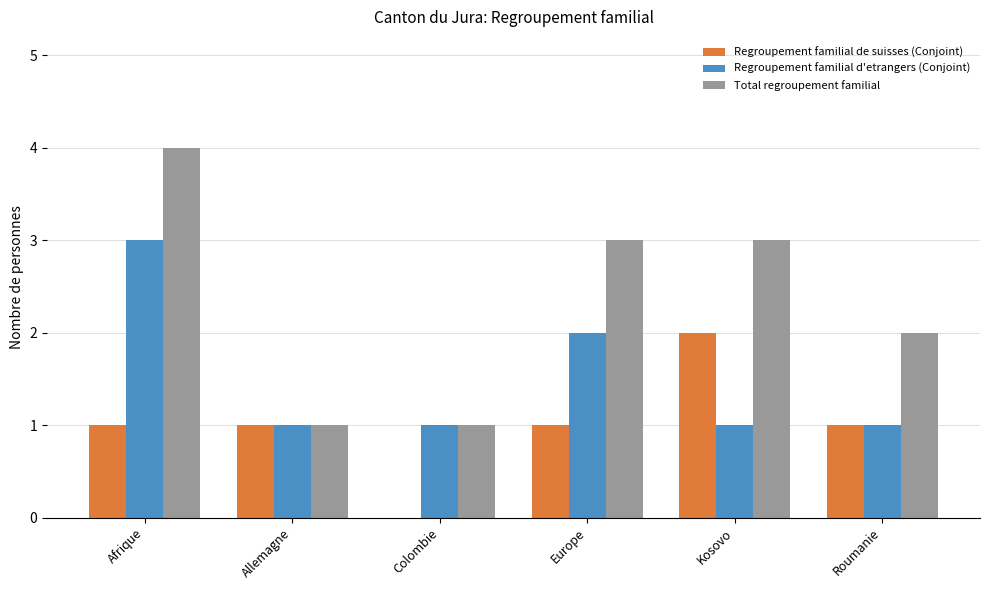

At which label does Regroupement familial de suisses (Conjoint) reach its peak?

Kosovo